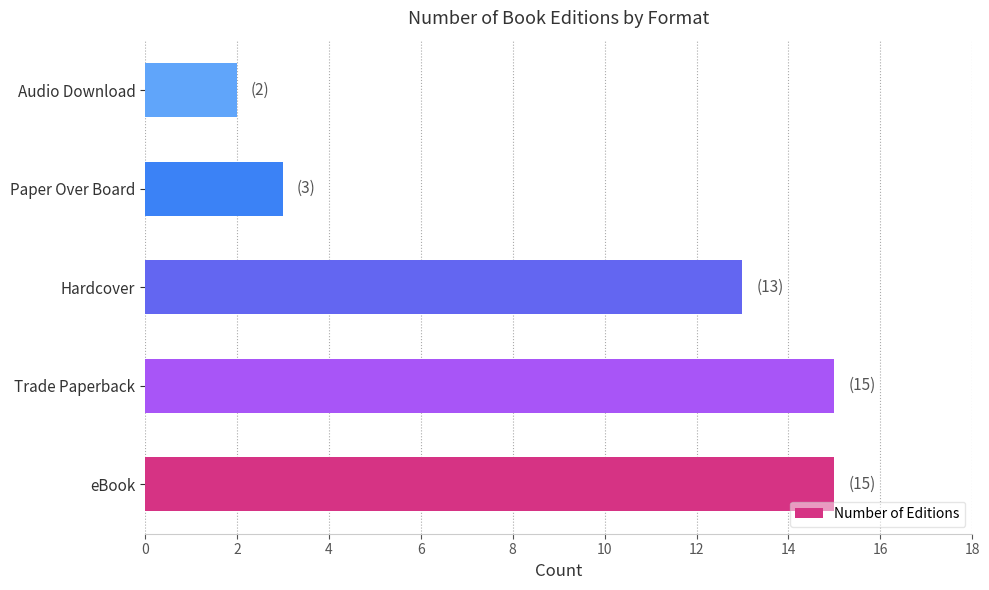

Reading bottom to top, what are all the values shown in this chart?

eBook=15	Trade Paperback=15	Hardcover=13	Paper Over Board=3	Audio Download=2